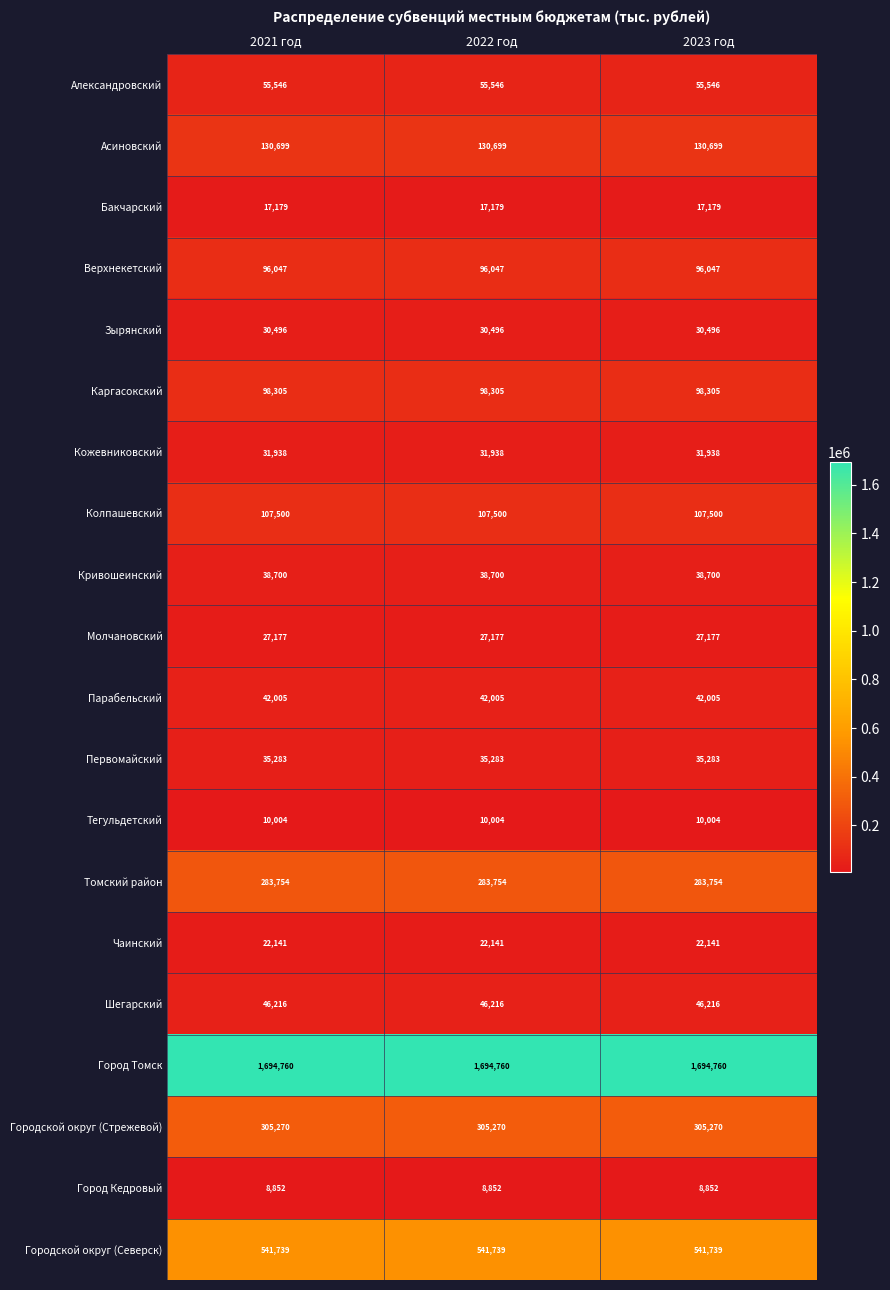

What is the spread (max minus min) of values at 2023 год?

1685908